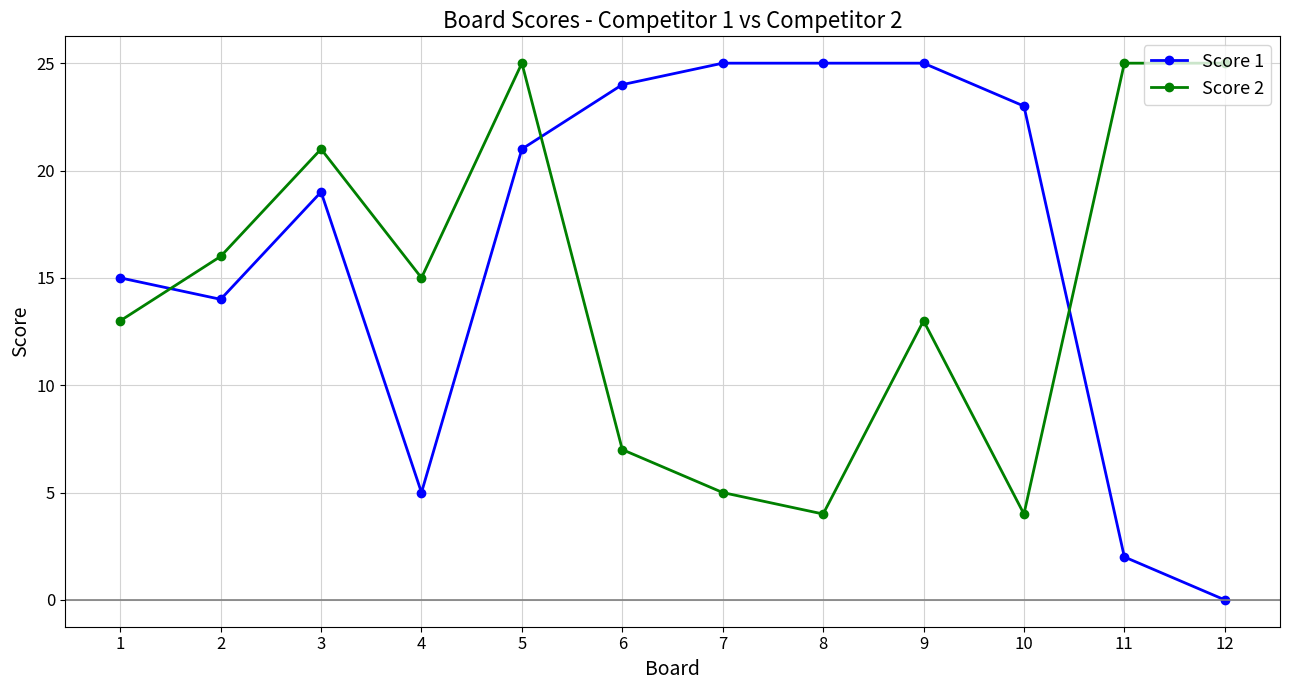

List the series in order of their overall mean, lowest first.

Score 2, Score 1